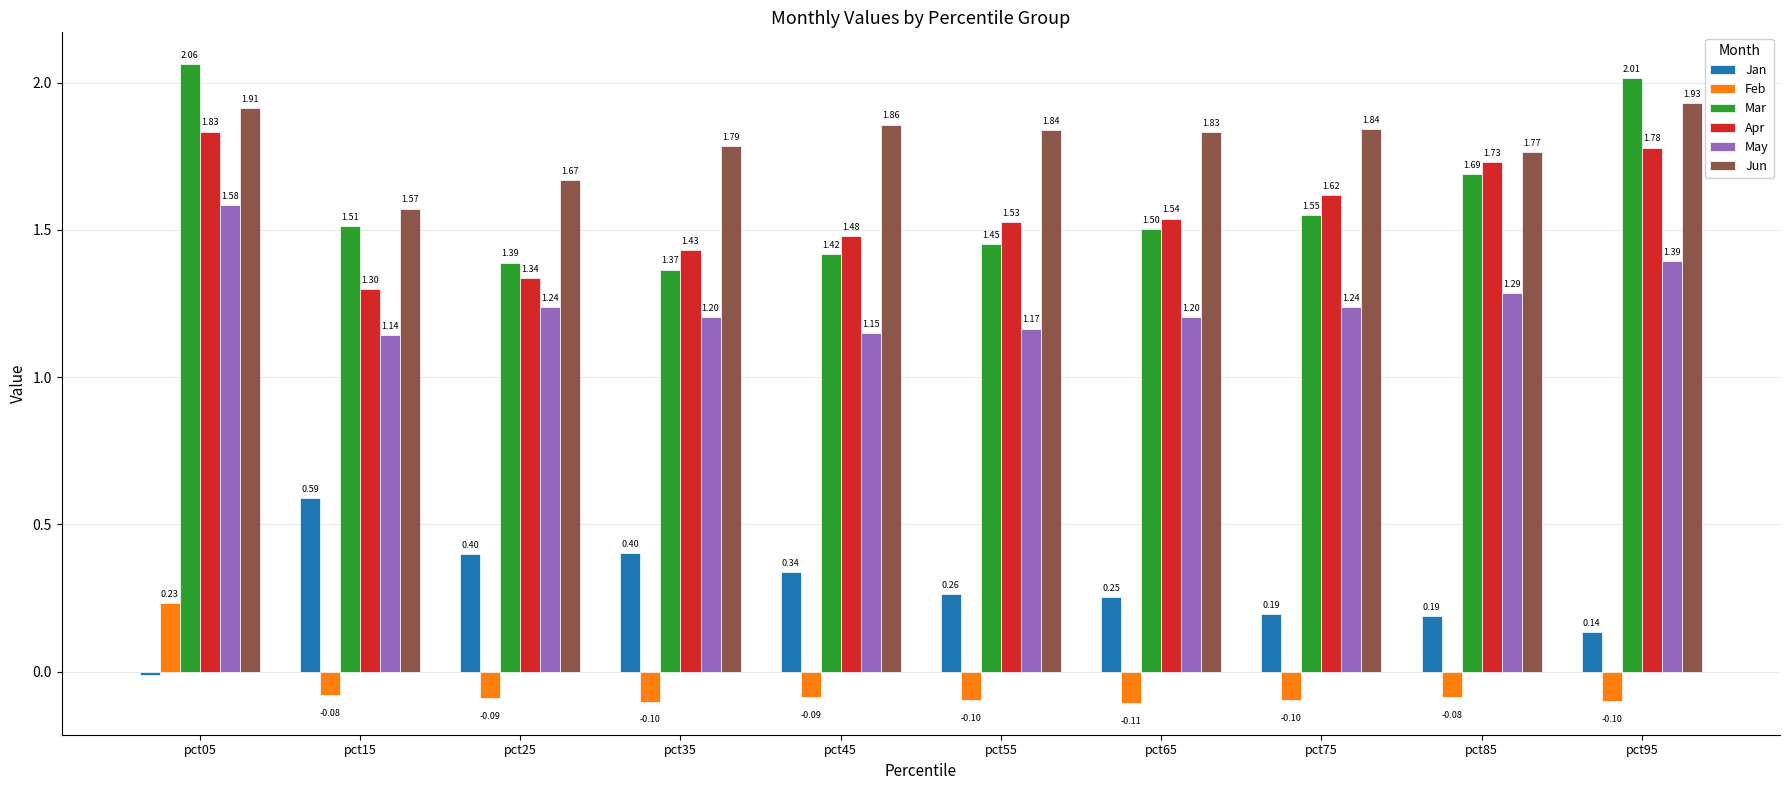

How many bars are there in each group?

6